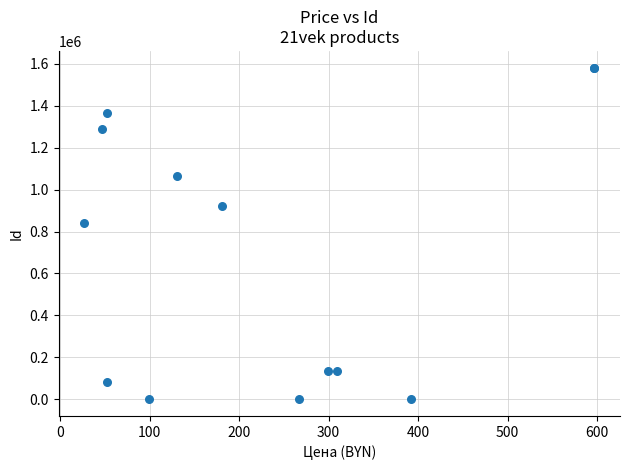

What Y value in the scatter plot is closest to 790874?

842941